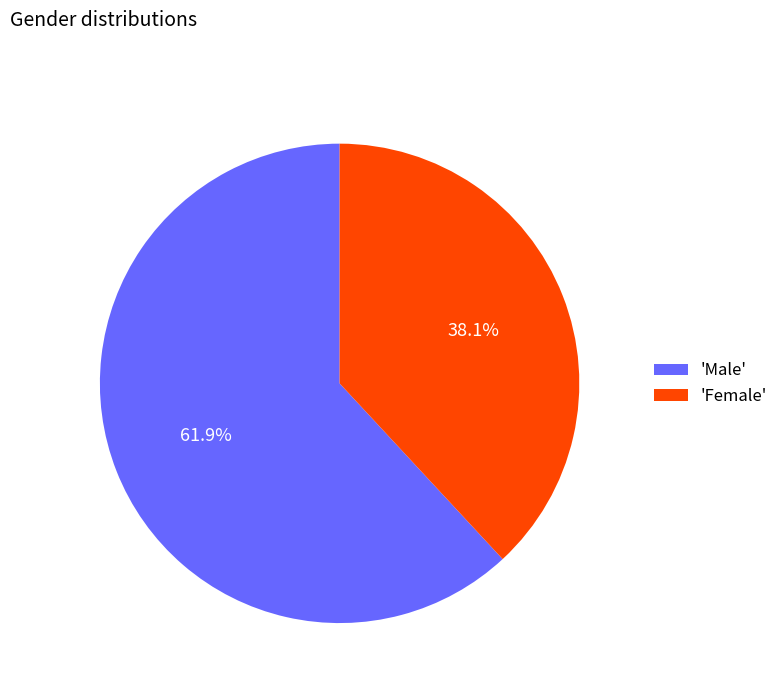

Which slice is the largest?

'Male'